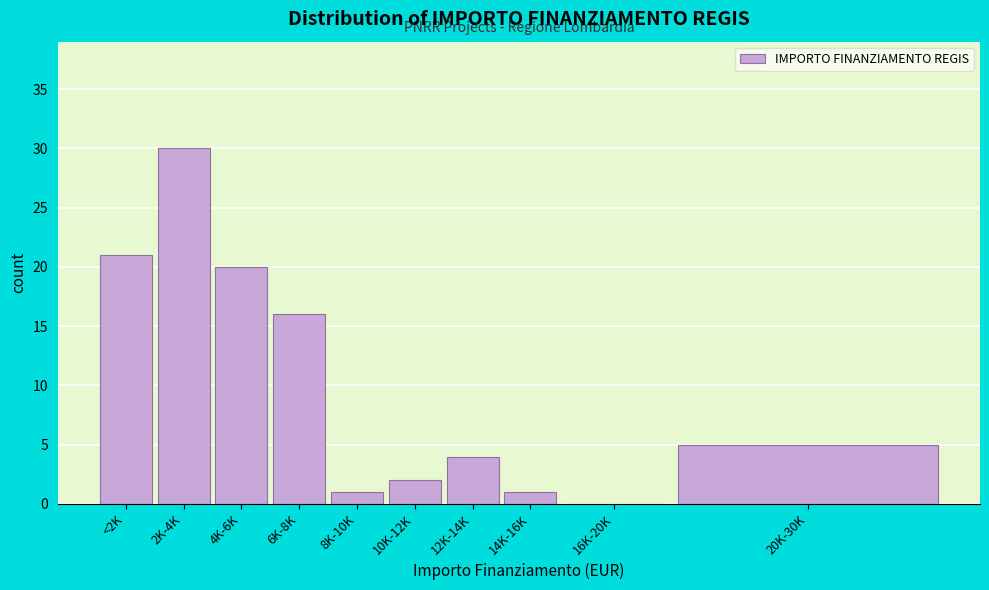

Reading left to right, extract all data points from this chart.

<2K=21	2K-4K=30	4K-6K=20	6K-8K=16	8K-10K=1	10K-12K=2	12K-14K=4	14K-16K=1	16K-20K=0	20K-30K=5